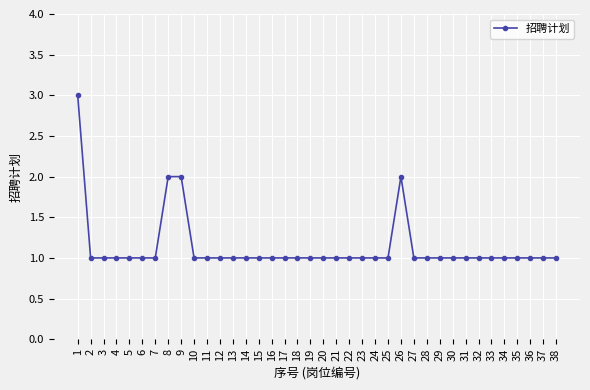

Does the chart have visible grid lines?

Yes